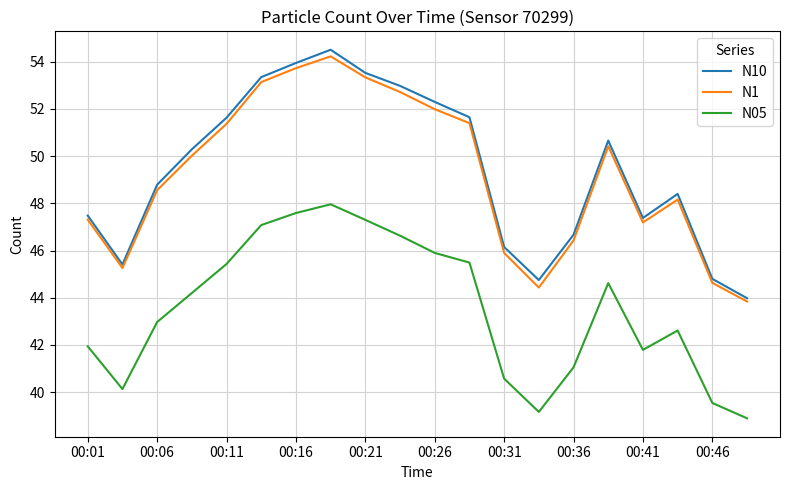

How many lines are shown in the chart?

3